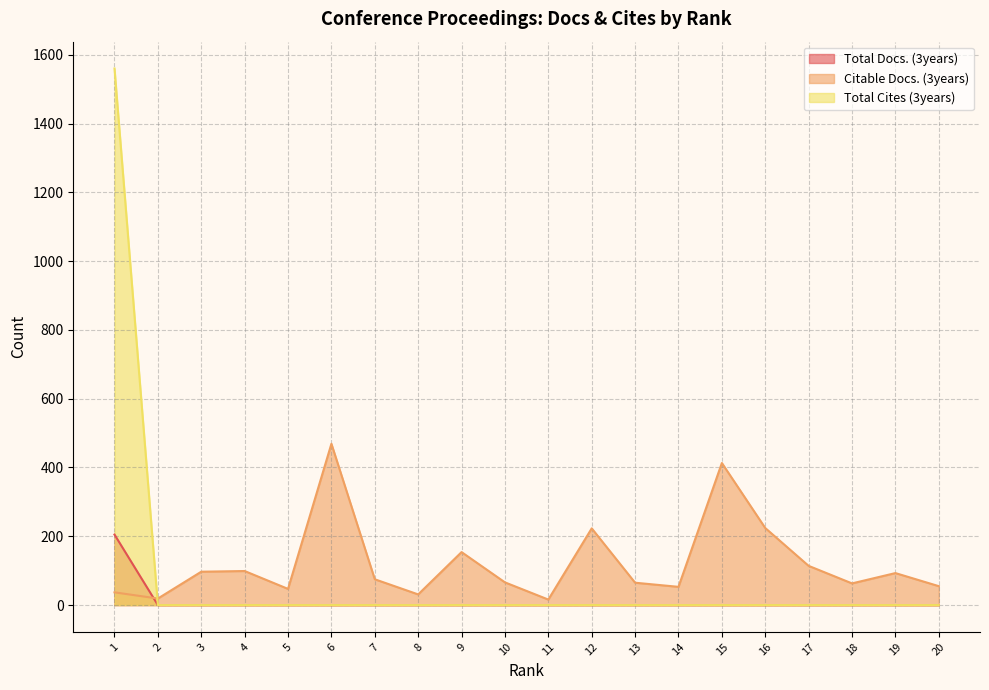

What are all the series names shown in the legend?

Total Docs. (3years), Citable Docs. (3years), Total Cites (3years)